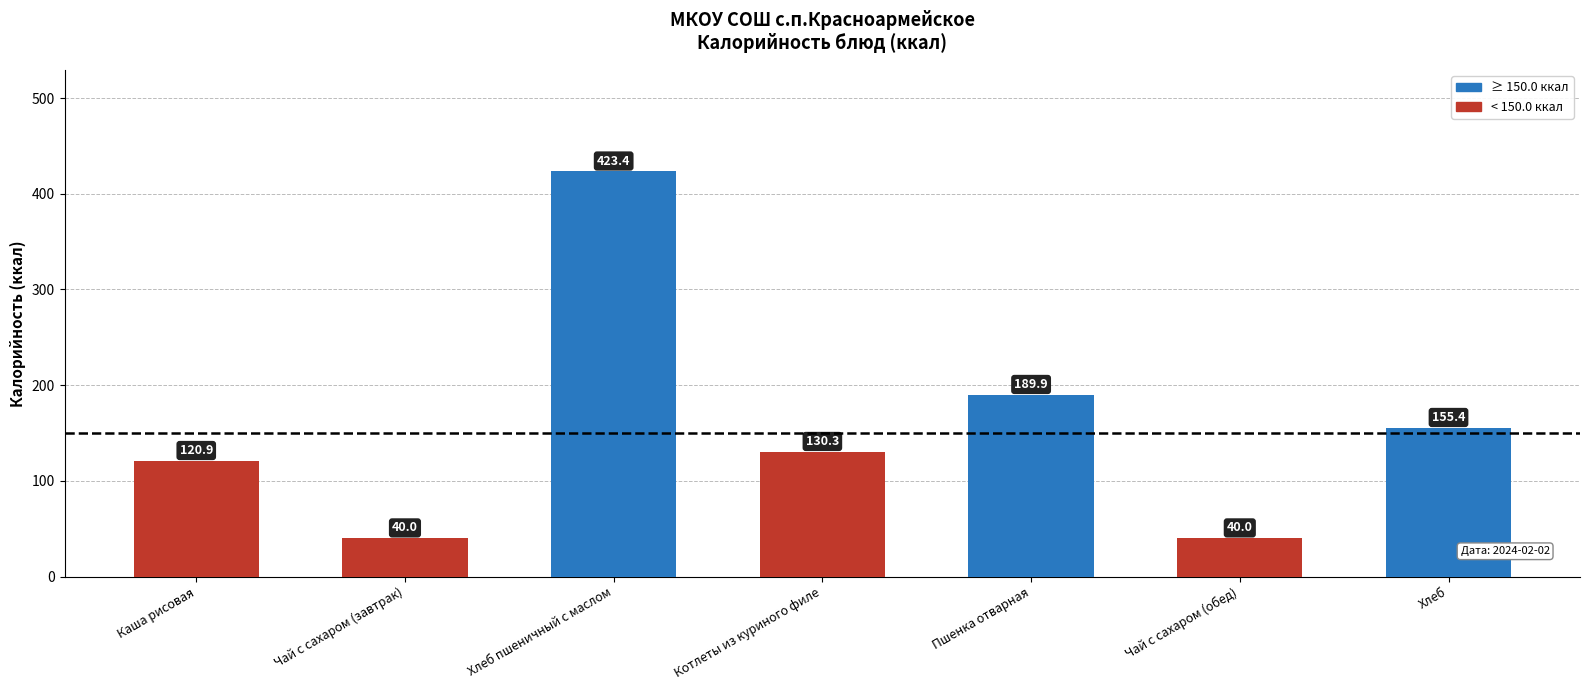

What is the difference between the second highest and minimum values?

149.9